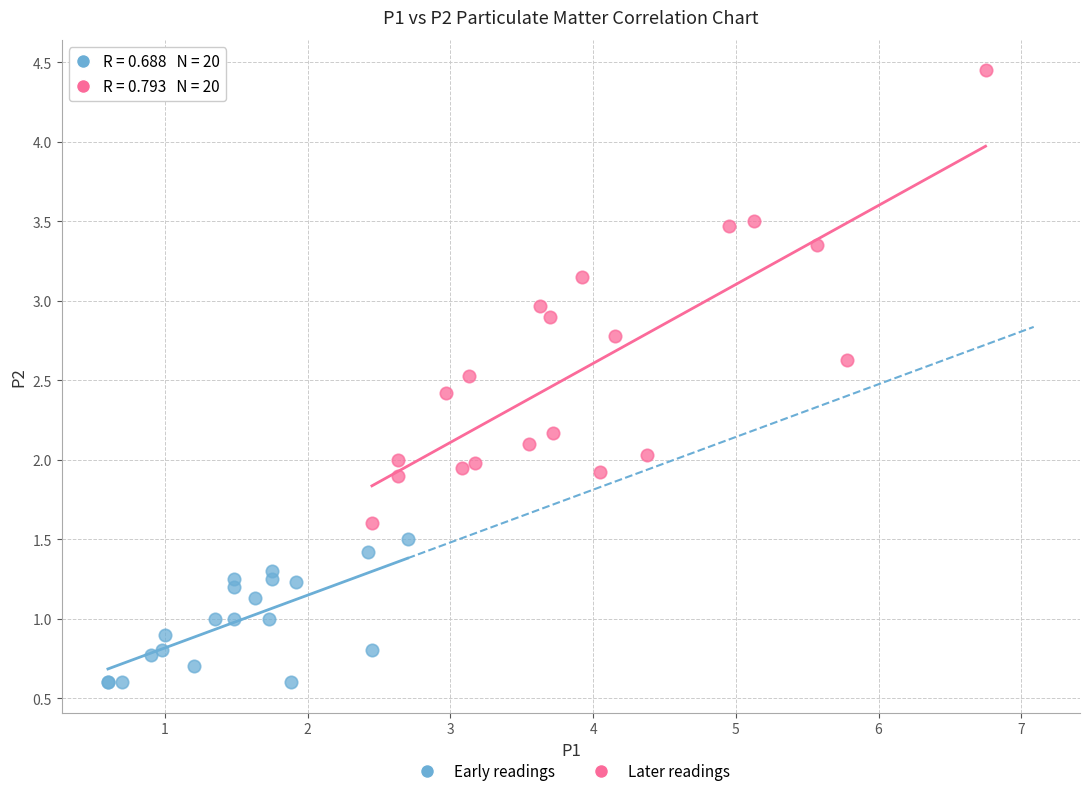

Which series has the largest Y range (max minus min)?

Later readings